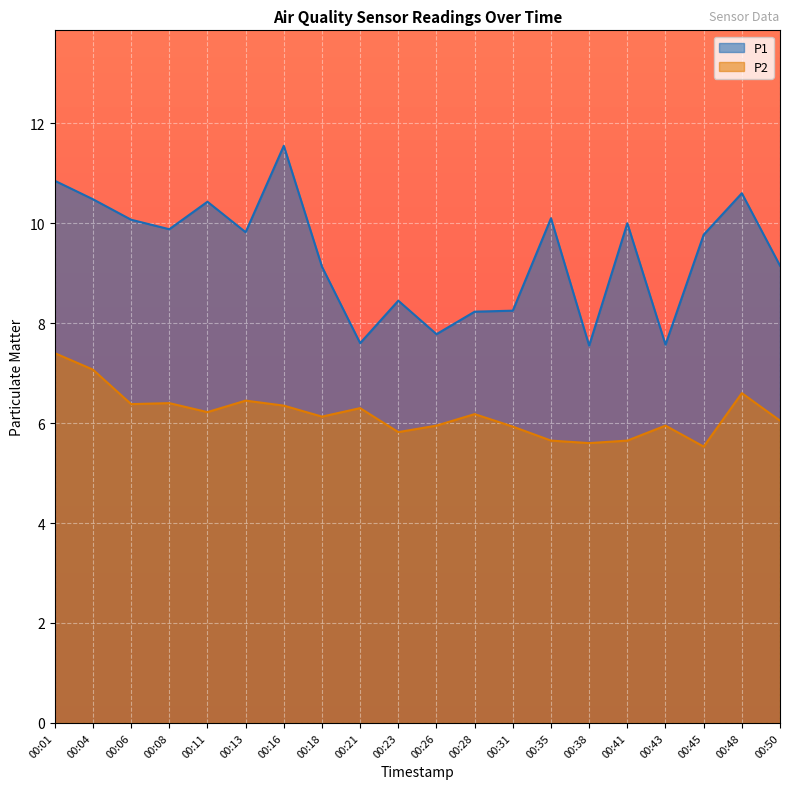

Reading left to right, extract all data points from this chart.

P1: 10.8	10.5	10.1	9.9	10.4	9.8	11.6	9.1	7.6	8.4	7.8	8.2	8.2	10.1	7.5	10.0	7.6	9.8	10.6	9.2
P2: 7.4	7.1	6.4	6.4	6.2	6.5	6.3	6.1	6.3	5.8	6.0	6.2	5.9	5.7	5.6	5.7	6.0	5.5	6.6	6.0